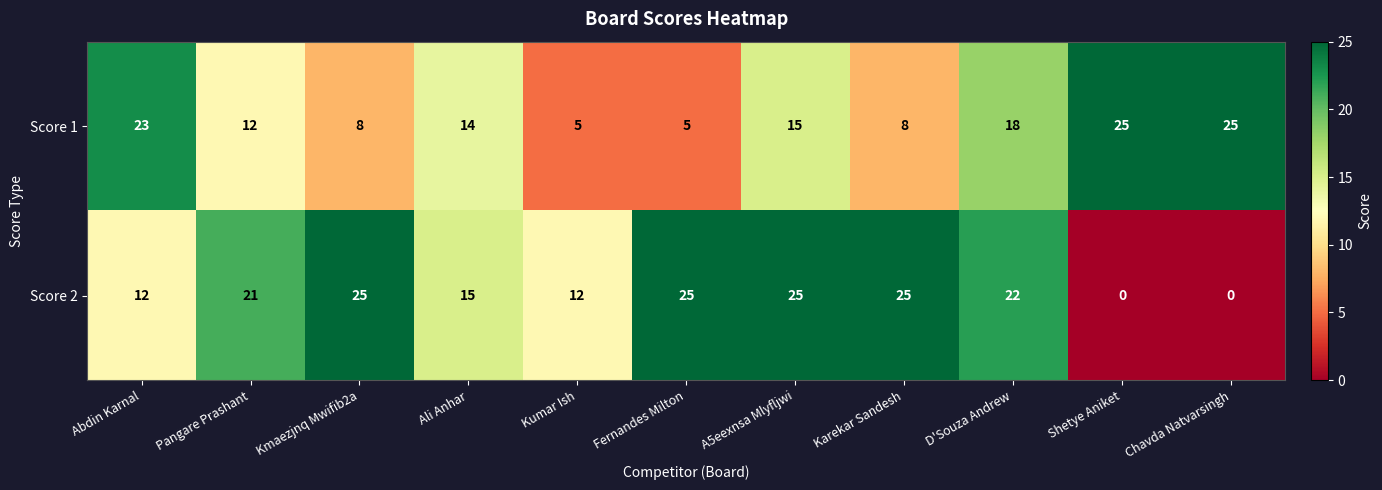

Which series has the widest spread of values?

Score 2